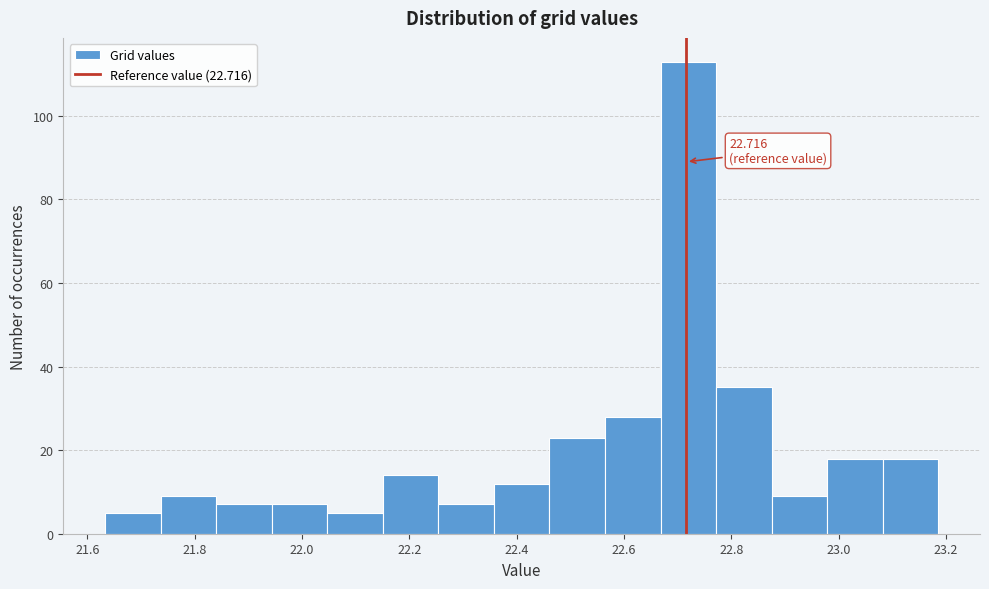

Over which range of the x-axis is the bar tallest?

22.66 to 22.78